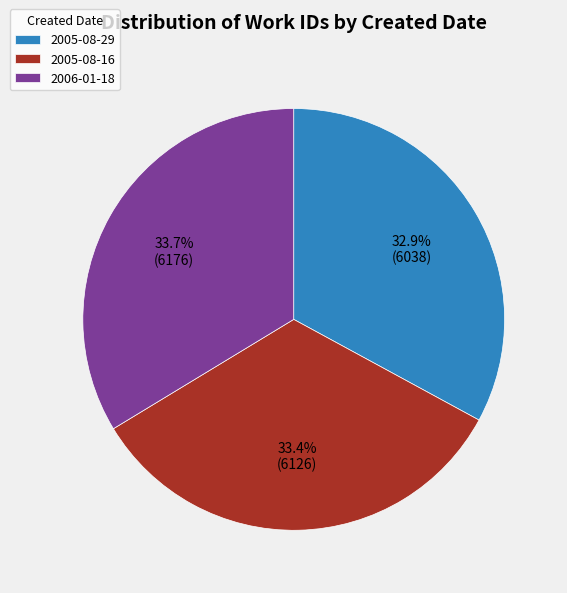

What percentage is NOT represented by 2005-08-16?

66.6%